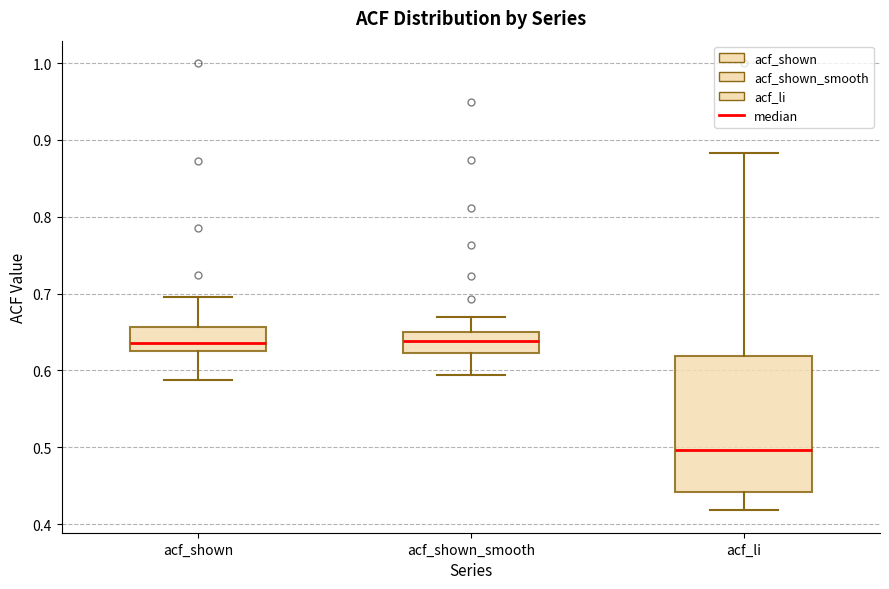

Where does the upper whisker of the box for acf_shown end on the y-axis? The values are not printed on the chart, so give them approximately, as read against the axis.

0.70